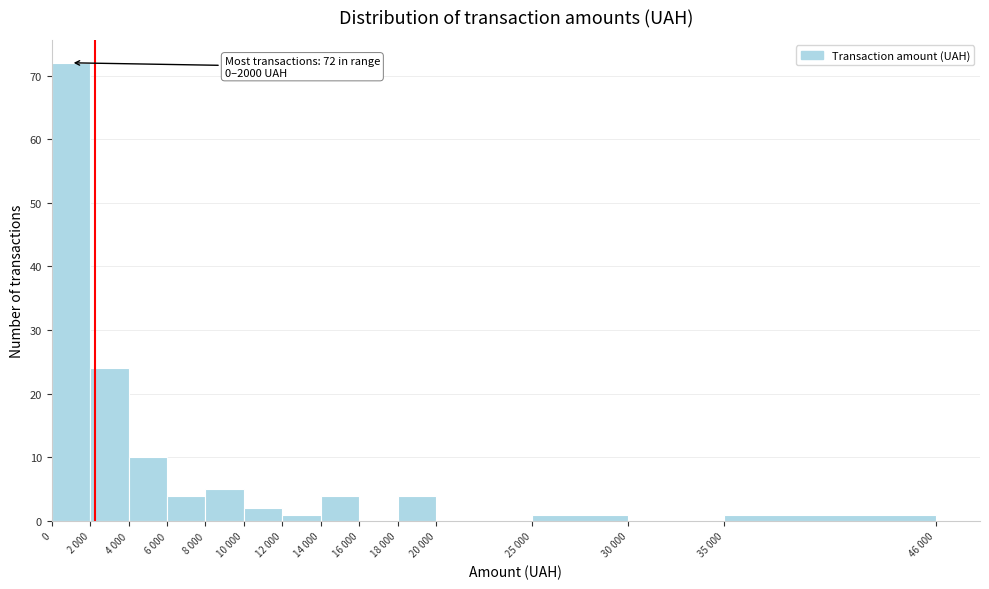

Reading left to right, extract all data points from this chart.

0=72	2 000=24	4 000=10	6 000=4	8 000=5	10 000=2	12 000=1	14 000=4	16 000=0	18 000=4	20 000=0	25 000=1	30 000=0	35 000=1